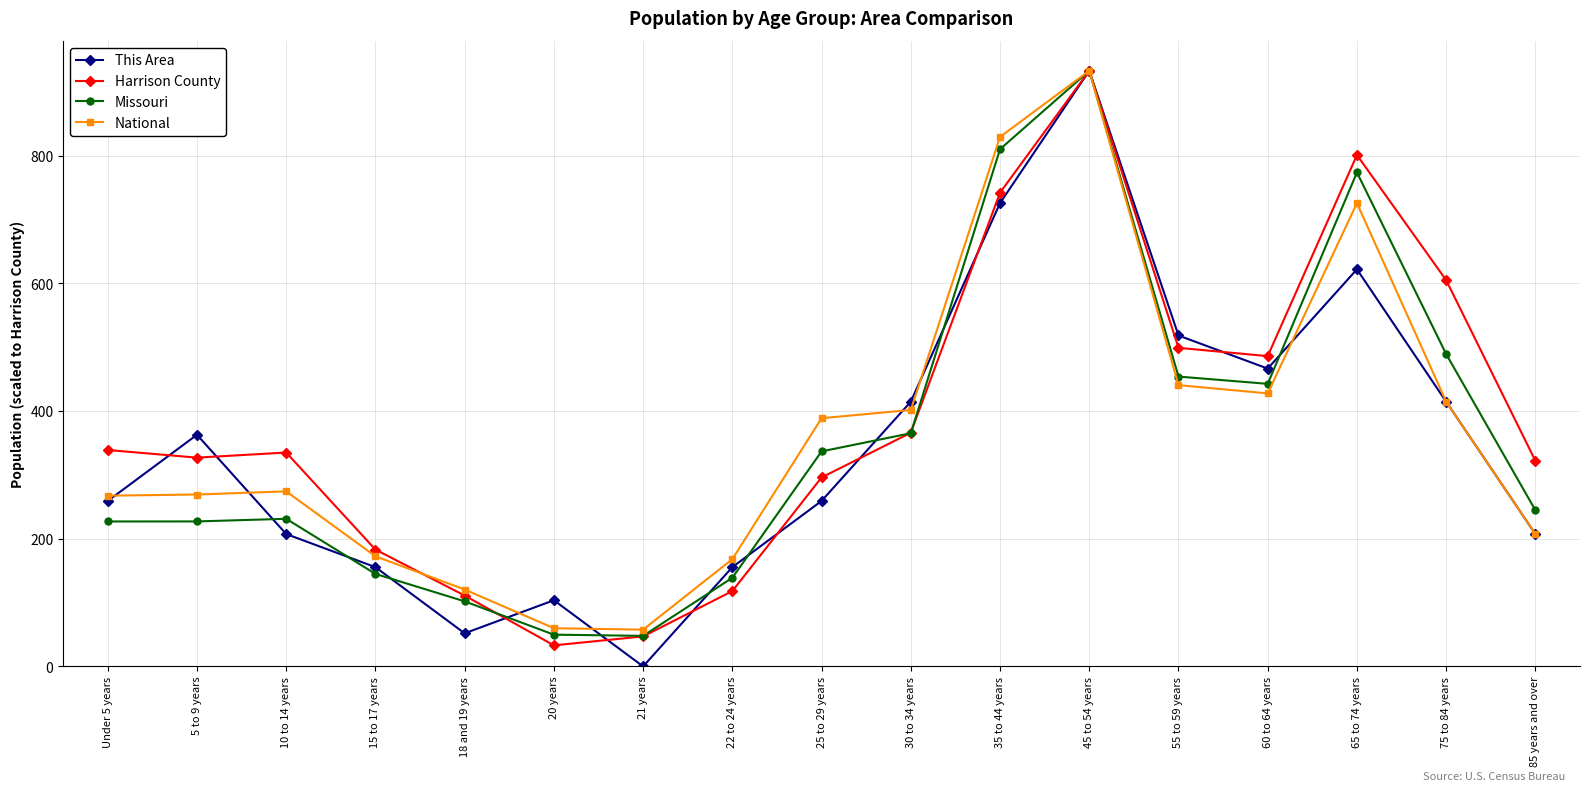

Where does the Missouri series first go above 244?

25 to 29 years